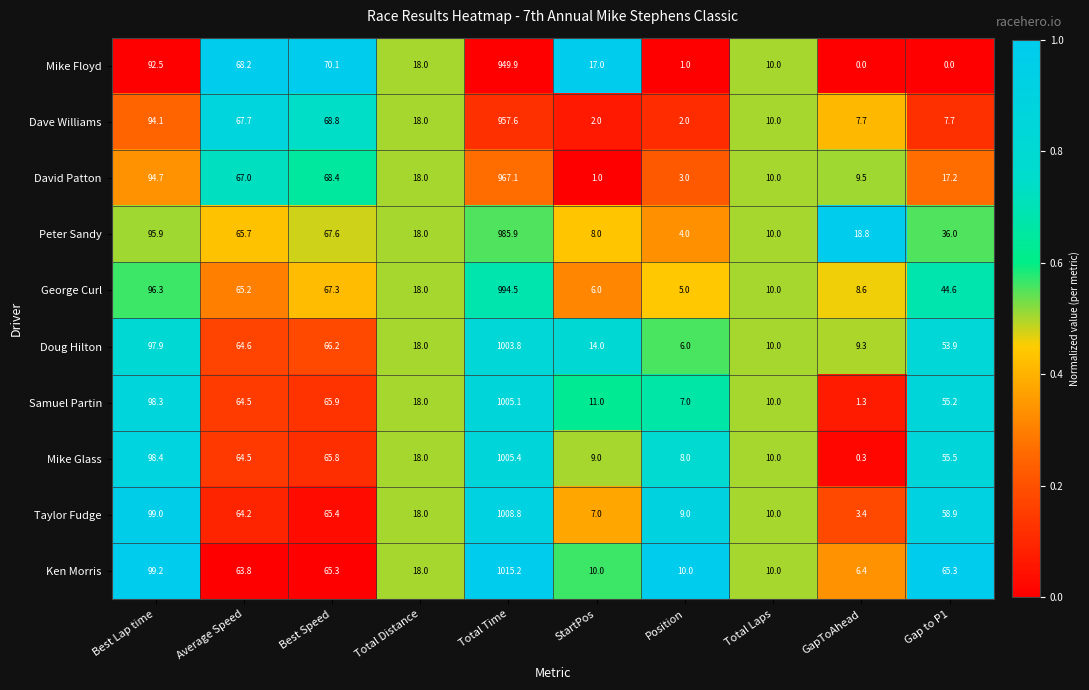

What is the sum of the Taylor Fudge values at Best Lap time and Total Time?

1107.8